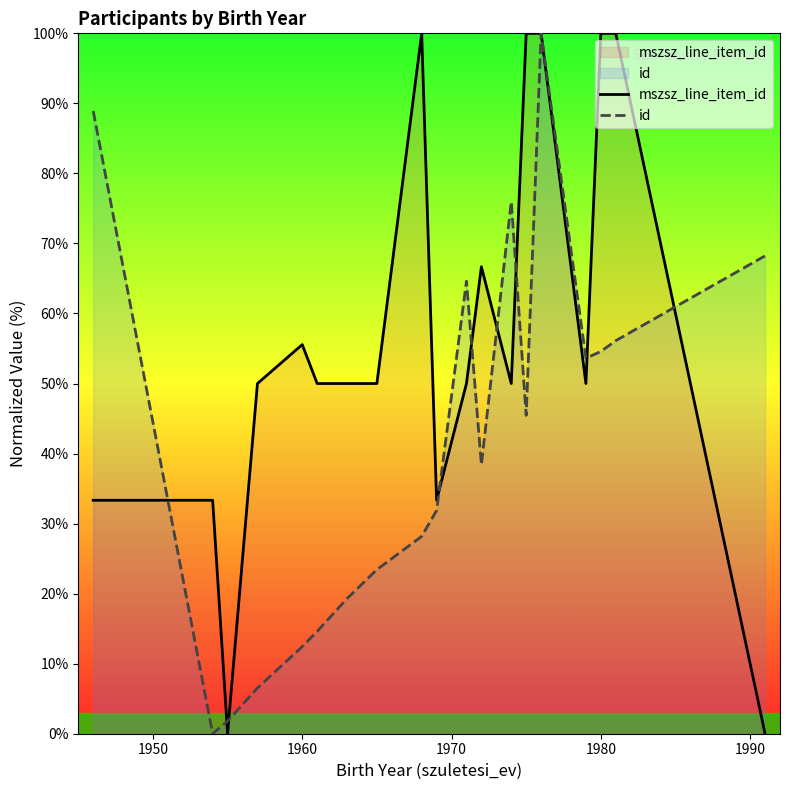

Does the chart have visible grid lines?

No